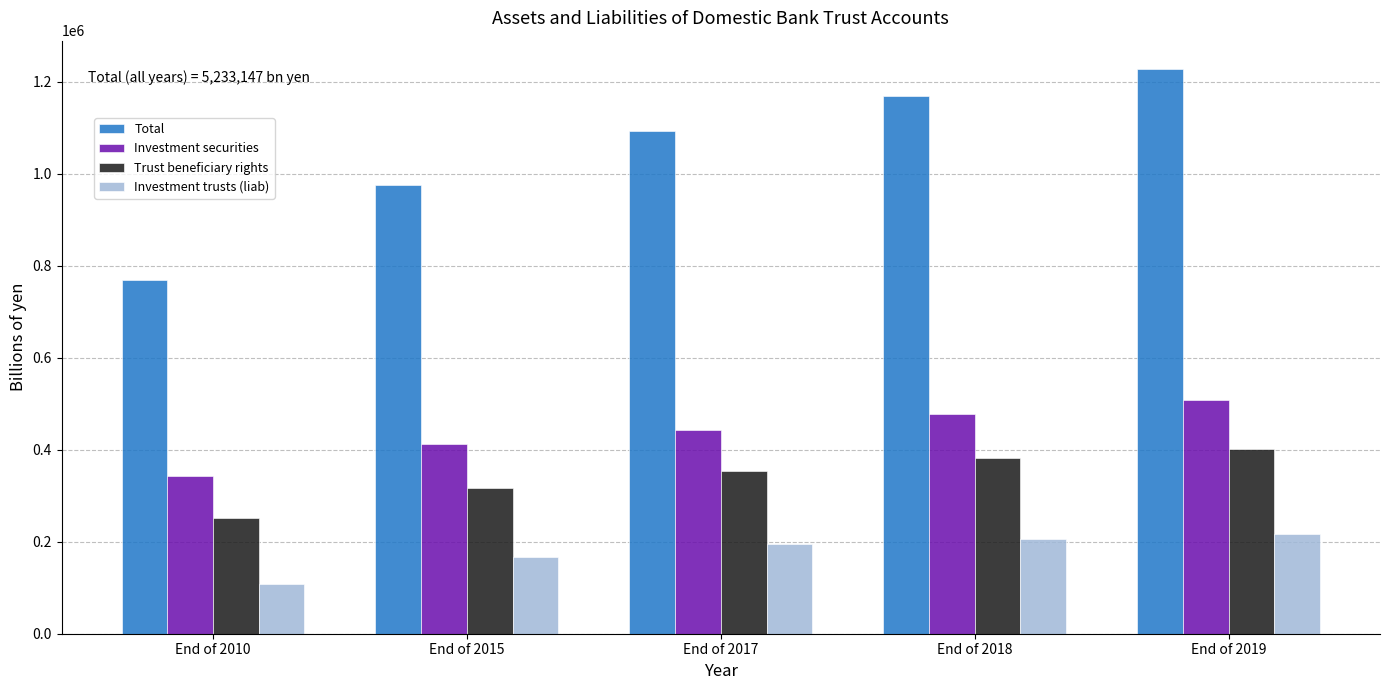

Reading right to left, what are all the values shown in this chart?

Total: 1227781	1168228	1093778	974945	768415
Investment securities: 508488	478331	443838	412650	342326
Trust beneficiary rights: 400817	381869	353907	317024	250767
Investment trusts (liab): 216877	206279	194303	165737	108648